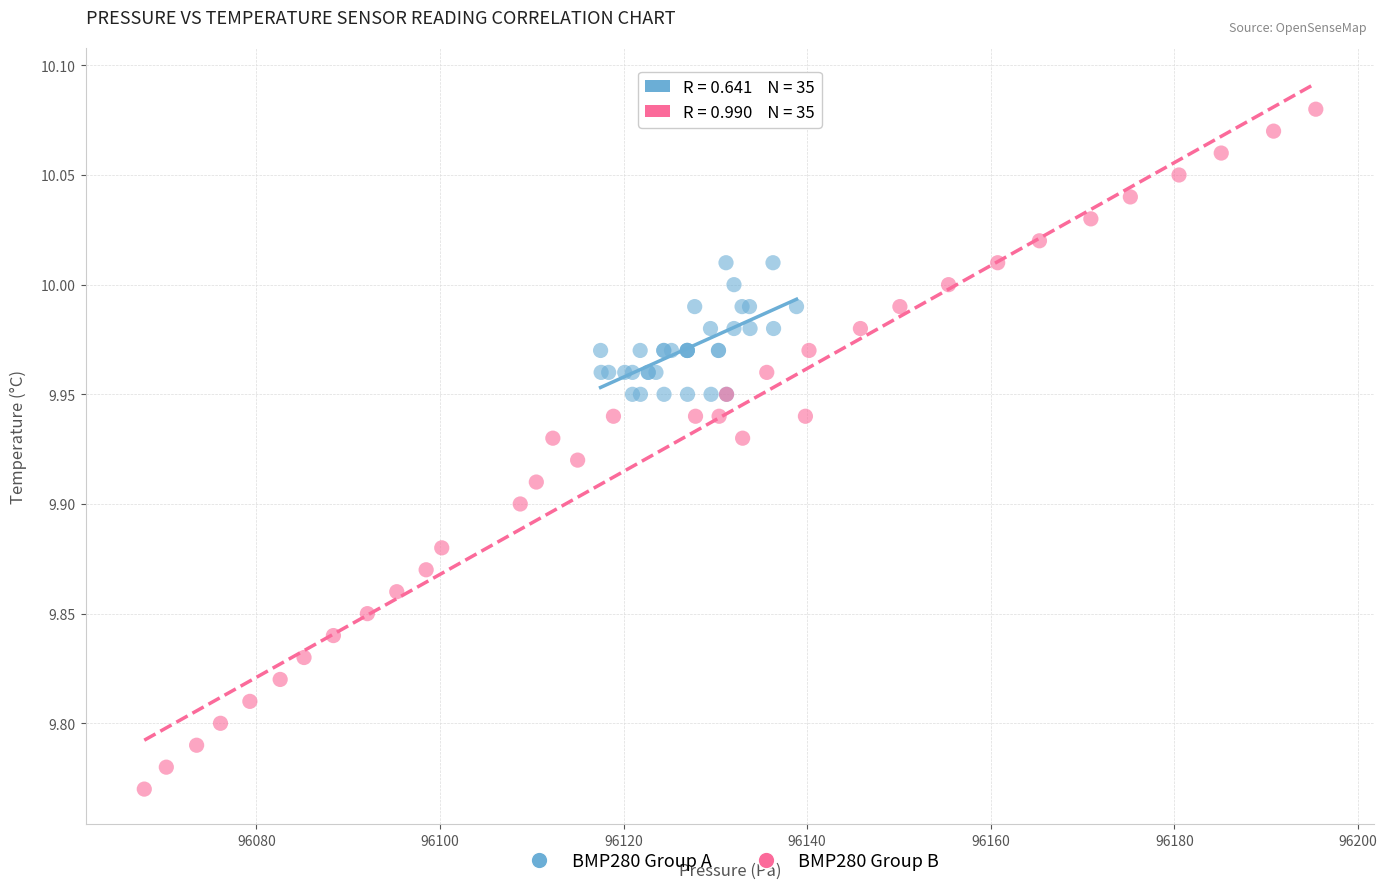

Which series has the largest Y range (max minus min)?

BMP280 Group B